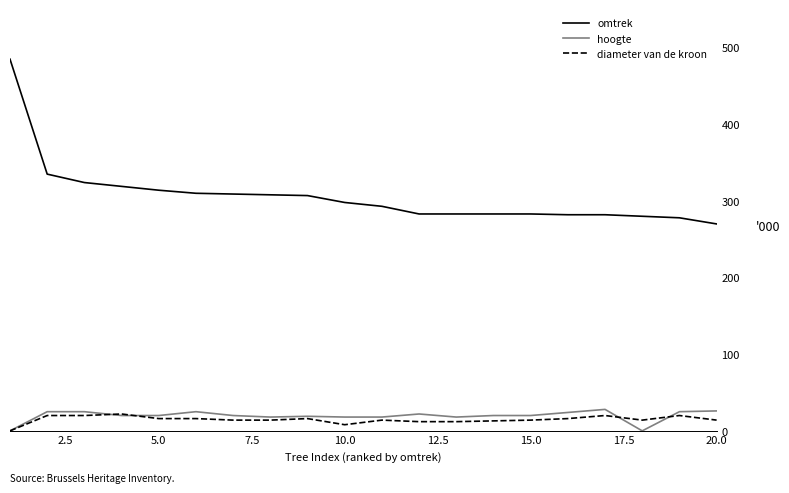

Which series has the largest total across all categories?

omtrek